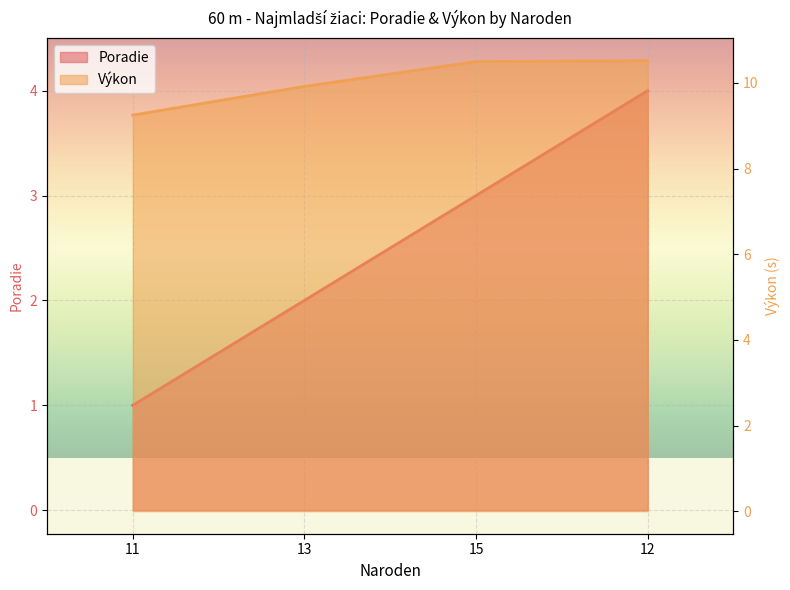

Rank the series at 11 from highest to lowest value.

Výkon, Poradie